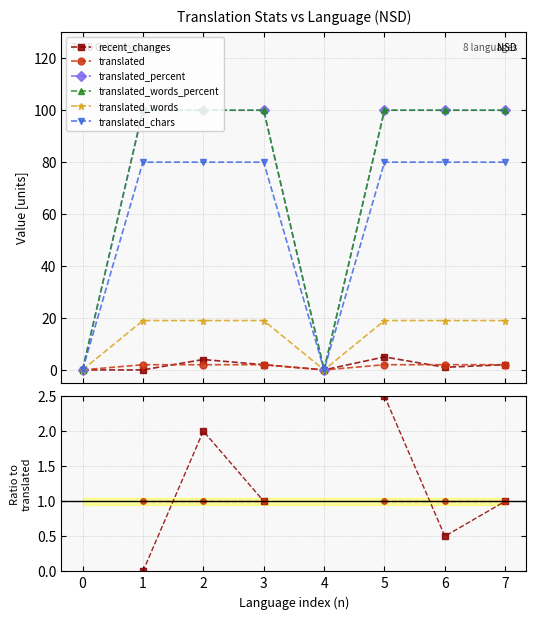

Is the value of translated_words_percent at 4 greater than the value of translated_words at 6?

No